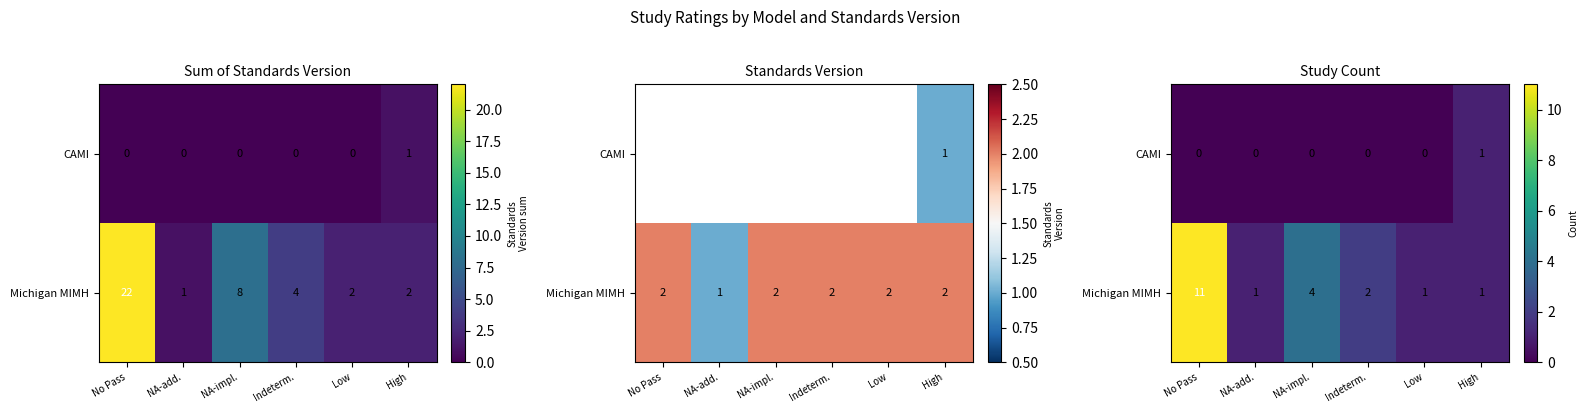

Rank the series by their average value, from highest to lowest.

row_1, row_0